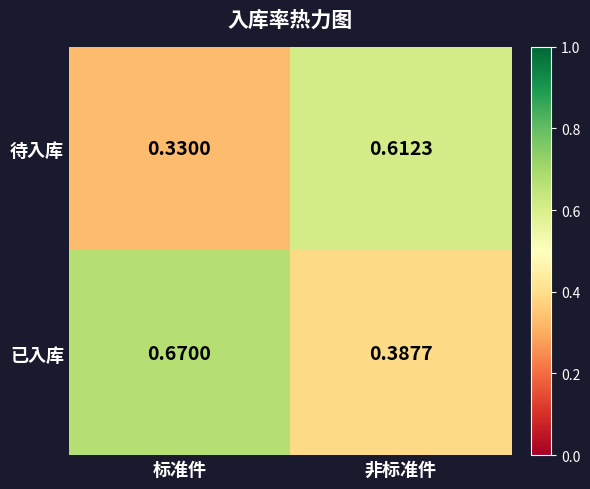

Which series has the largest total across all categories?

已入库